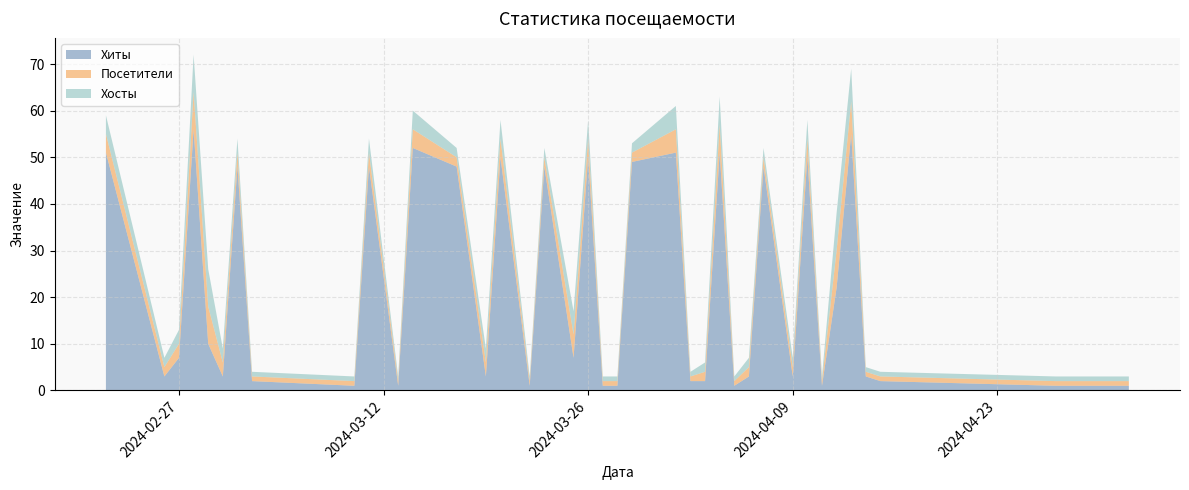

Reading right to left, list all the values displayed in this chart.

Хиты: 2024-05-02=1	2024-04-28=1	2024-04-27=1	2024-04-15=2	2024-04-14=3	2024-04-13=55	2024-04-12=22	2024-04-11=1	2024-04-10=50	2024-04-09=3	2024-04-07=48	2024-04-06=3	2024-04-05=1	2024-04-04=51	2024-04-03=2	2024-04-02=2	2024-04-01=51	2024-03-29=49	2024-03-28=1	2024-03-27=1	2024-03-26=50	2024-03-25=7	2024-03-23=48	2024-03-22=1	2024-03-20=50	2024-03-19=3	2024-03-17=48	2024-03-14=52	2024-03-13=1	2024-03-11=48	2024-03-10=1	2024-03-03=2	2024-03-02=48	2024-03-01=3	2024-02-29=10	2024-02-28=56	2024-02-27=7	2024-02-26=3	2024-02-22=51
Посетители: 2024-05-02=1	2024-04-28=1	2024-04-27=1	2024-04-15=1	2024-04-14=1	2024-04-13=7	2024-04-12=8	2024-04-11=1	2024-04-10=4	2024-04-09=2	2024-04-07=2	2024-04-06=2	2024-04-05=1	2024-04-04=6	2024-04-03=2	2024-04-02=1	2024-04-01=5	2024-03-29=2	2024-03-28=1	2024-03-27=1	2024-03-26=4	2024-03-25=5	2024-03-23=2	2024-03-22=1	2024-03-20=4	2024-03-19=3	2024-03-17=2	2024-03-14=4	2024-03-13=1	2024-03-11=3	2024-03-10=1	2024-03-03=1	2024-03-02=3	2024-03-01=3	2024-02-29=8	2024-02-28=8	2024-02-27=3	2024-02-26=2	2024-02-22=4
Хосты: 2024-05-02=1	2024-04-28=1	2024-04-27=1	2024-04-15=1	2024-04-14=1	2024-04-13=7	2024-04-12=8	2024-04-11=1	2024-04-10=4	2024-04-09=2	2024-04-07=2	2024-04-06=2	2024-04-05=1	2024-04-04=6	2024-04-03=2	2024-04-02=1	2024-04-01=5	2024-03-29=2	2024-03-28=1	2024-03-27=1	2024-03-26=4	2024-03-25=5	2024-03-23=2	2024-03-22=1	2024-03-20=4	2024-03-19=3	2024-03-17=2	2024-03-14=4	2024-03-13=1	2024-03-11=3	2024-03-10=1	2024-03-03=1	2024-03-02=3	2024-03-01=3	2024-02-29=8	2024-02-28=8	2024-02-27=3	2024-02-26=2	2024-02-22=4